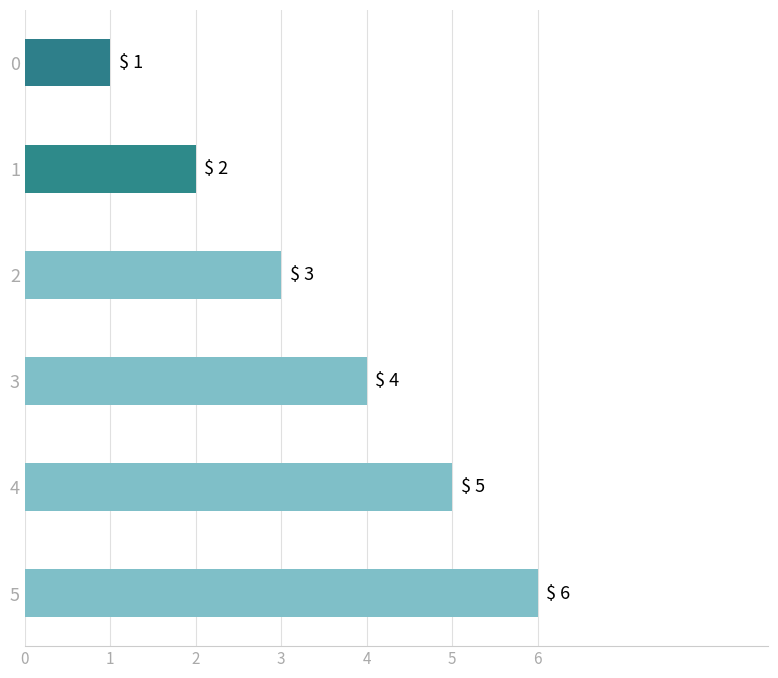

Which has a higher value, 5 or 3?

5